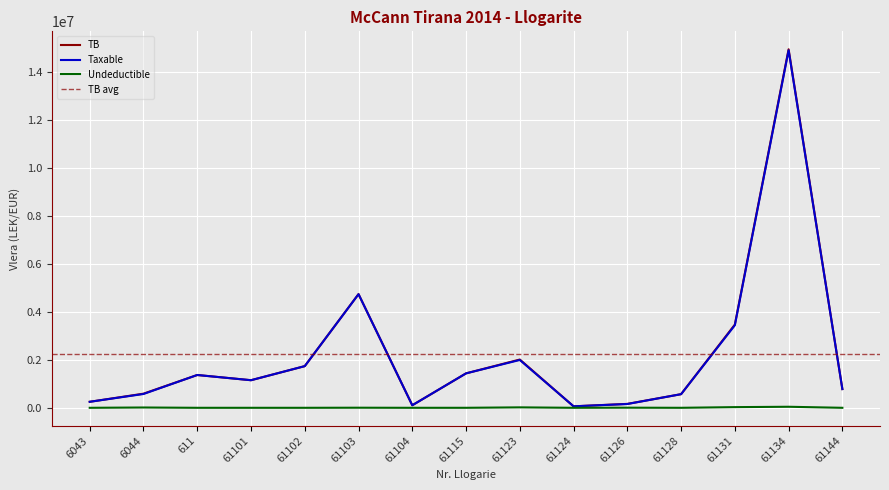

Reading right to left, list all the values displayed in this chart.

TB: 779642.1	14931158.8	3465988.5	567460.5	163090.0	61813.2	2010362.2	1434003.2	105900.0	4735066.9	1735151.5	1149043.7	1366068.5	588118.9	250227.1
Taxable: 779642.1	14887859.8	3437988.5	567460.5	157990.0	61813.2	1991862.2	1433753.2	105900.0	4731146.9	1735151.5	1149043.7	1366068.5	575296.9	250227.1
Undeductible: 0.0	43299.0	28000.0	0.0	5100.0	0.0	18500.0	250.0	0.0	3920.0	0.0	0.0	0.0	12822.0	0.0